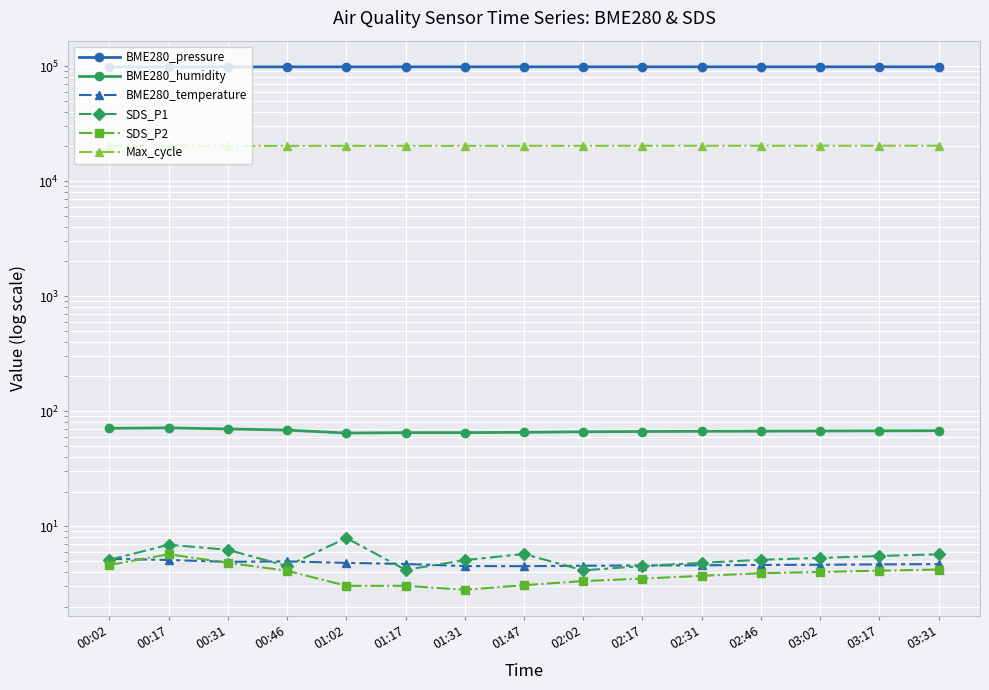

List the series in order of their peak value, lowest first.

BME280_temperature, SDS_P2, SDS_P1, BME280_humidity, Max_cycle, BME280_pressure